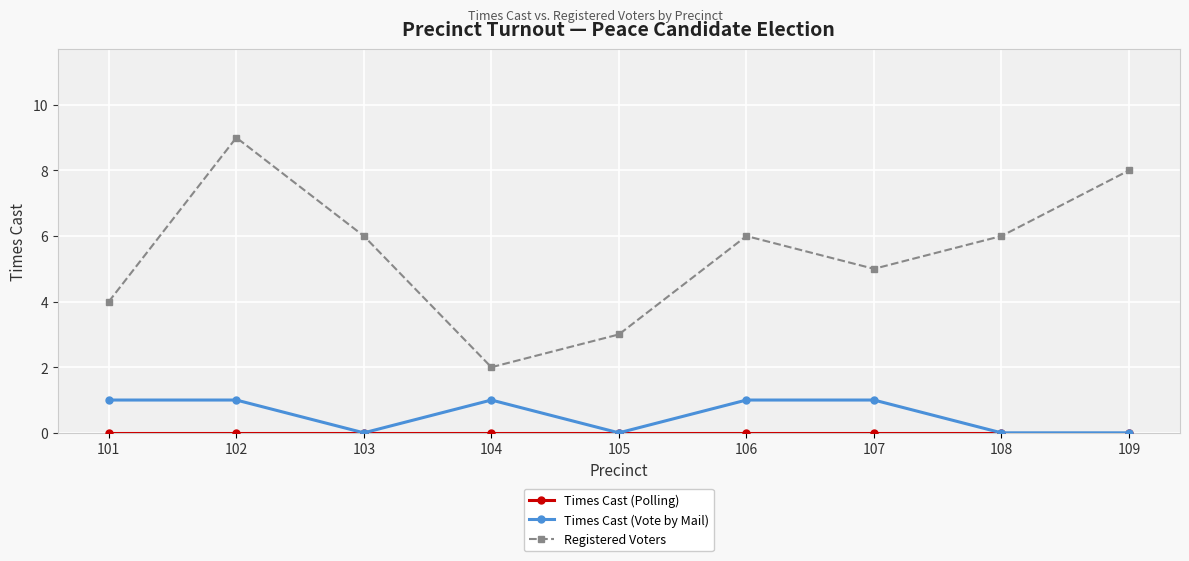

At which category is the sum across all series the highest?

102